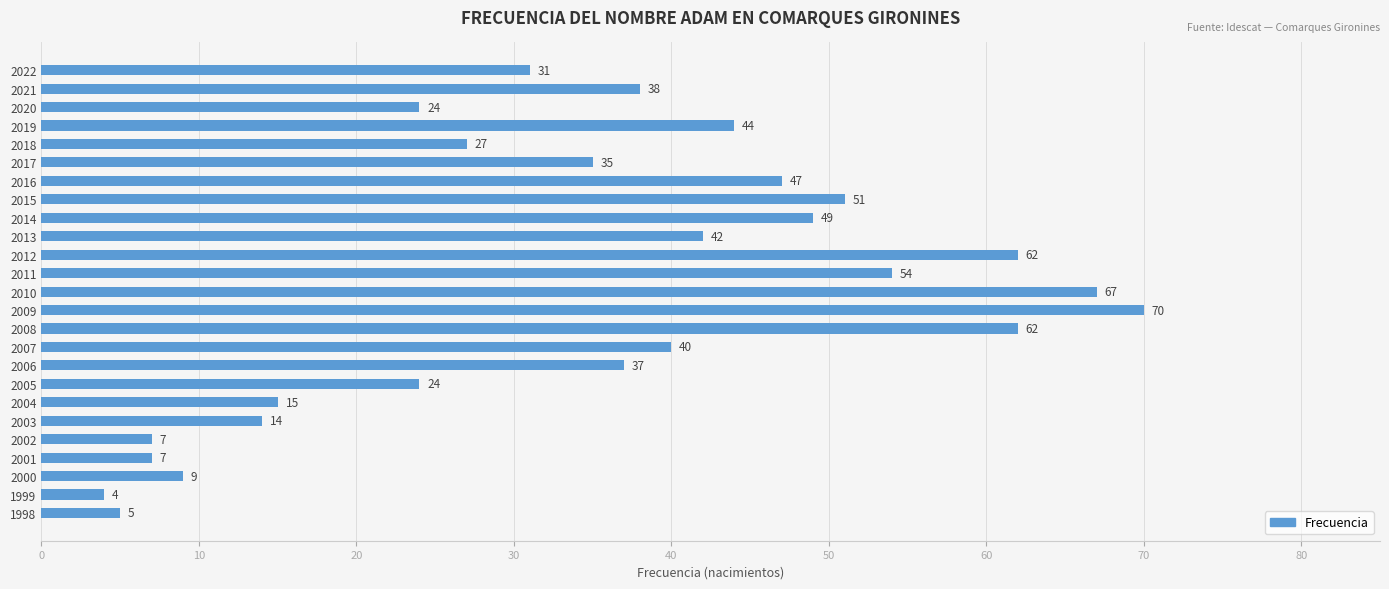

At which category does the chart reach its peak across all series?

2009